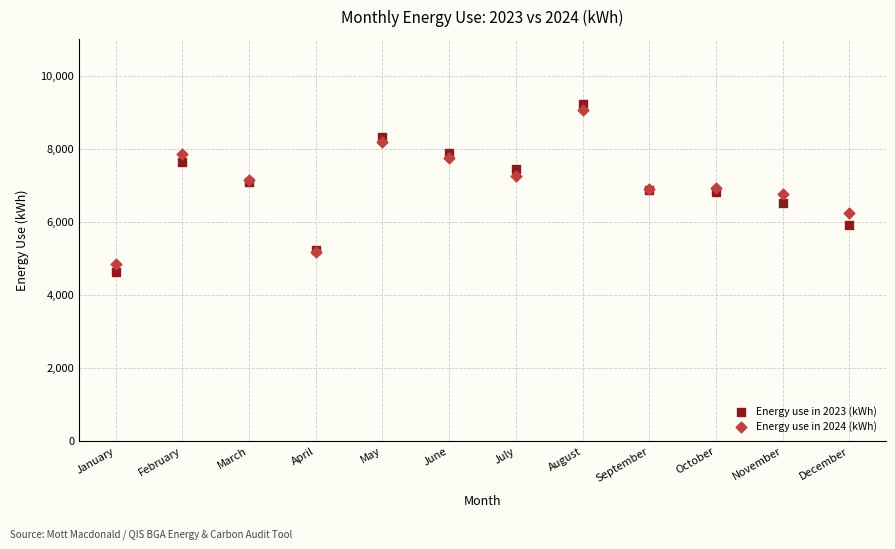

What is the X range (max minus min) for the scatter plot?

11.0